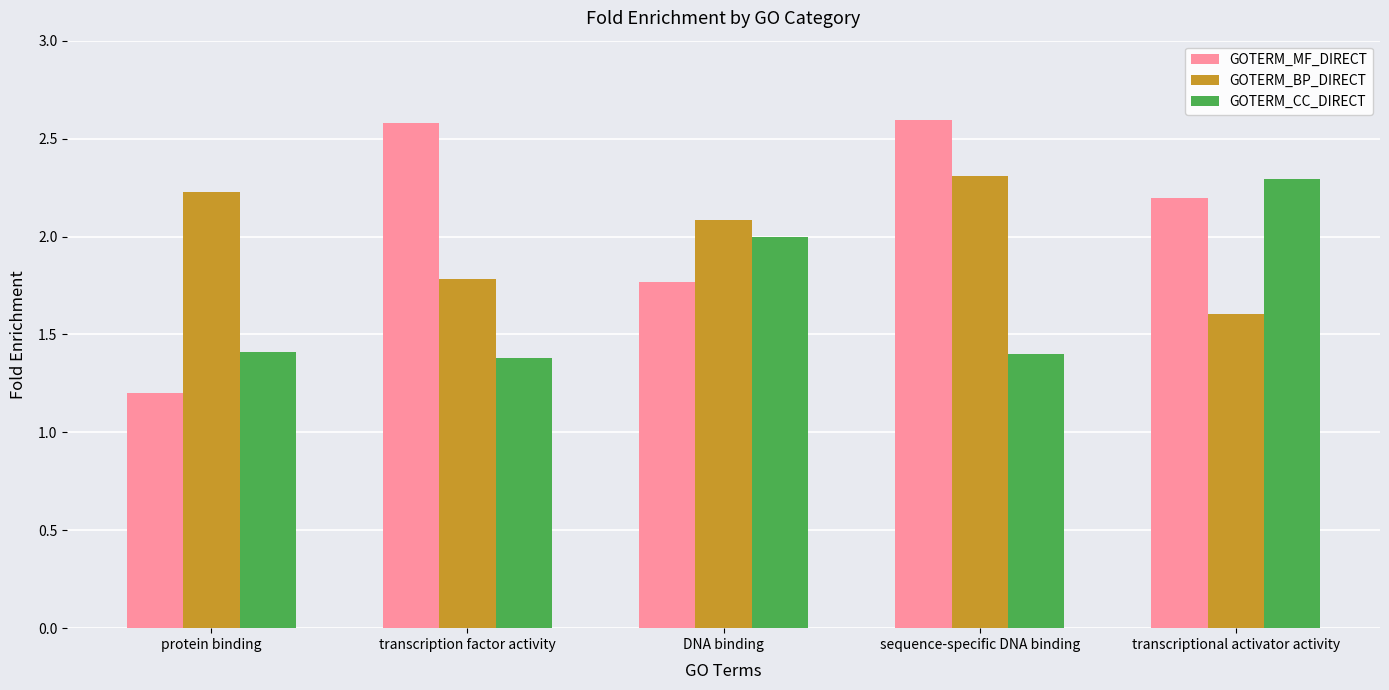

Rank the categories by GOTERM_BP_DIRECT value from highest to lowest.

sequence-specific DNA binding, protein binding, DNA binding, transcription factor activity, transcriptional activator activity